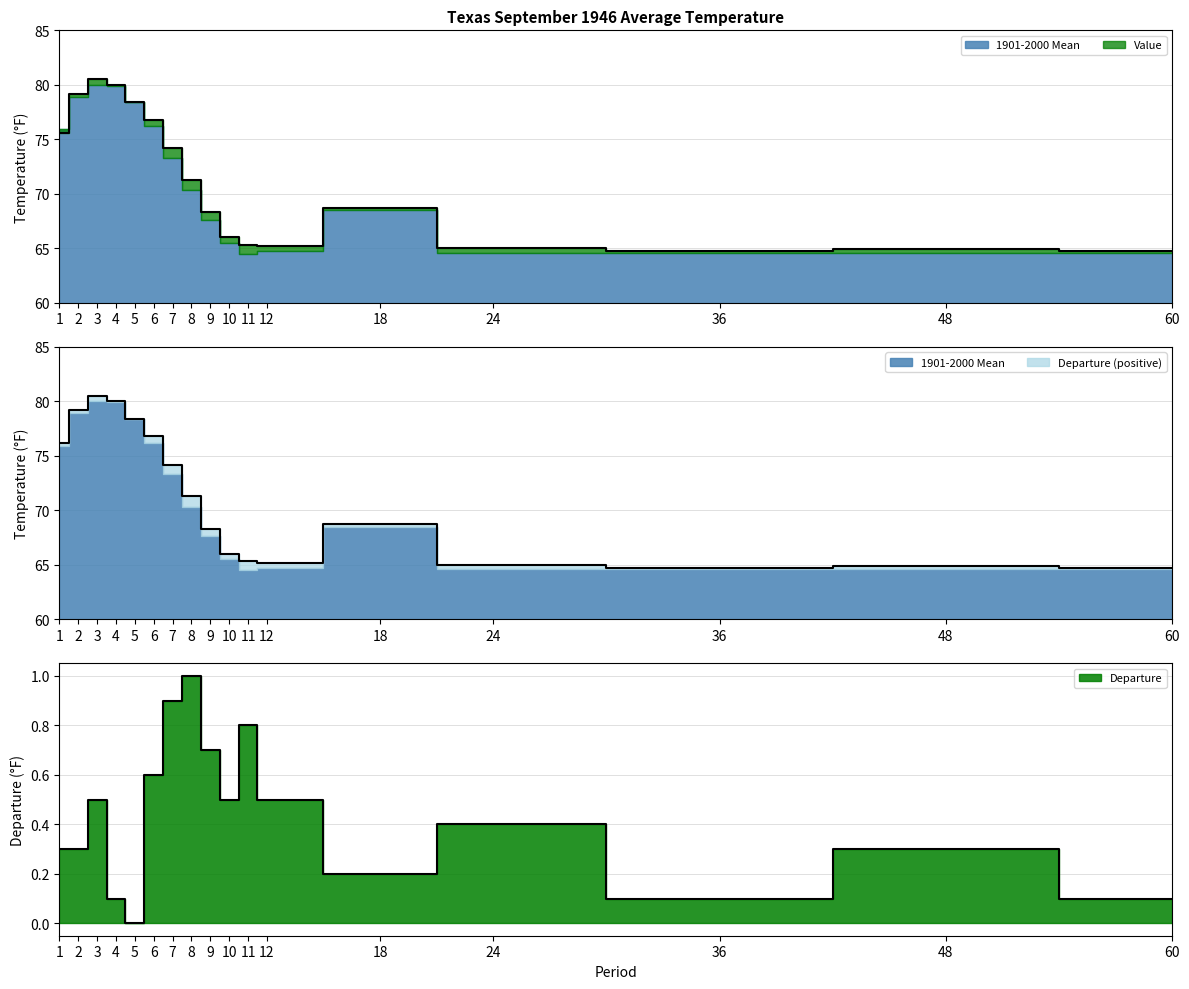

Count the number of categories in the chart.

17